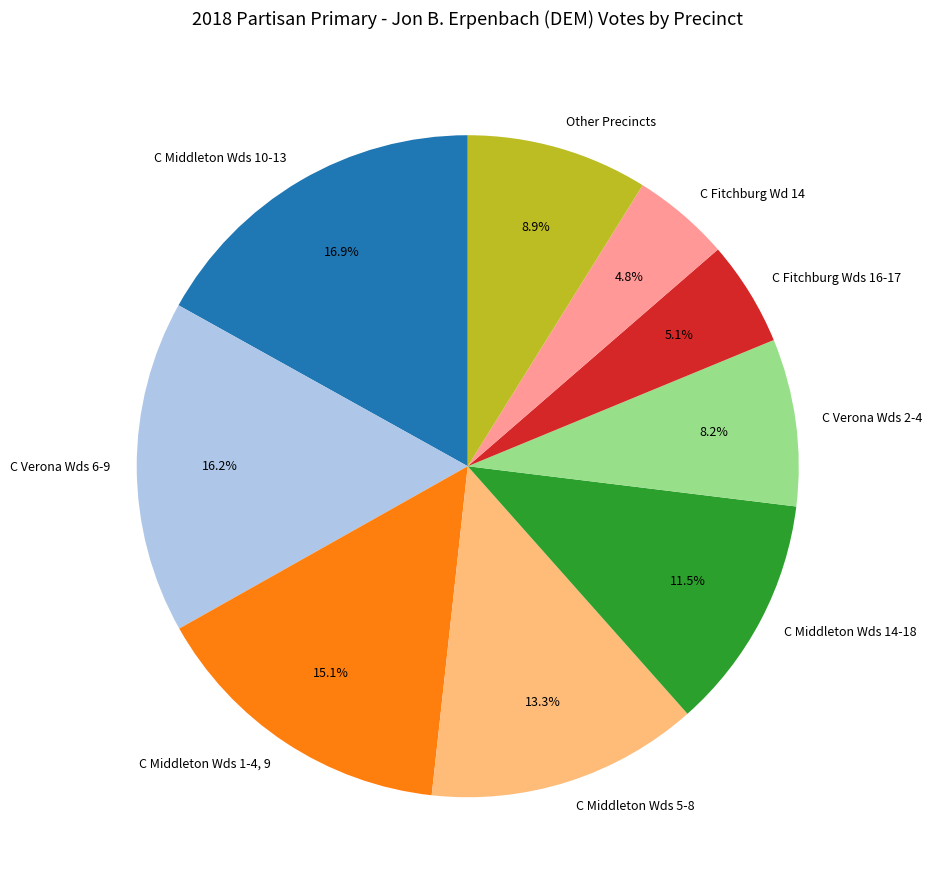

Approximately how many times larger is the value at Other Precincts compared to C Fitchburg Wds 16-17?

1.7